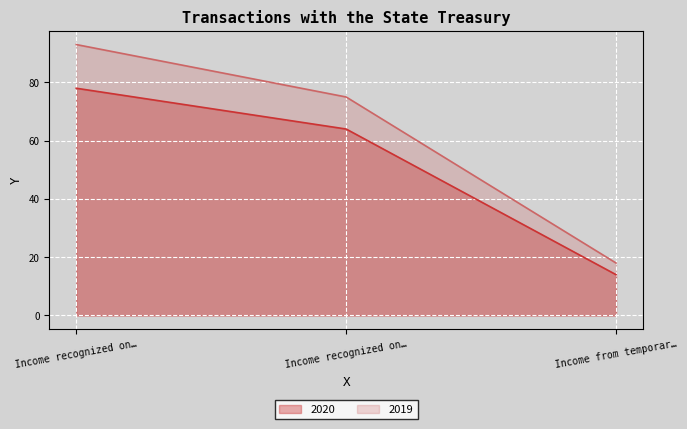

How many lines are shown in the chart?

2